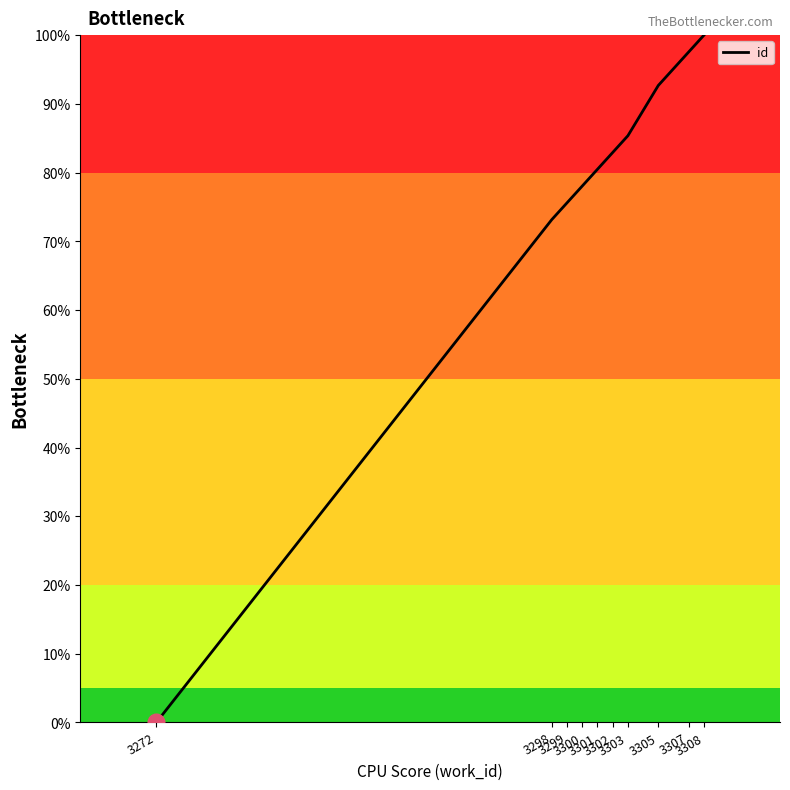

Does the chart have visible grid lines?

No